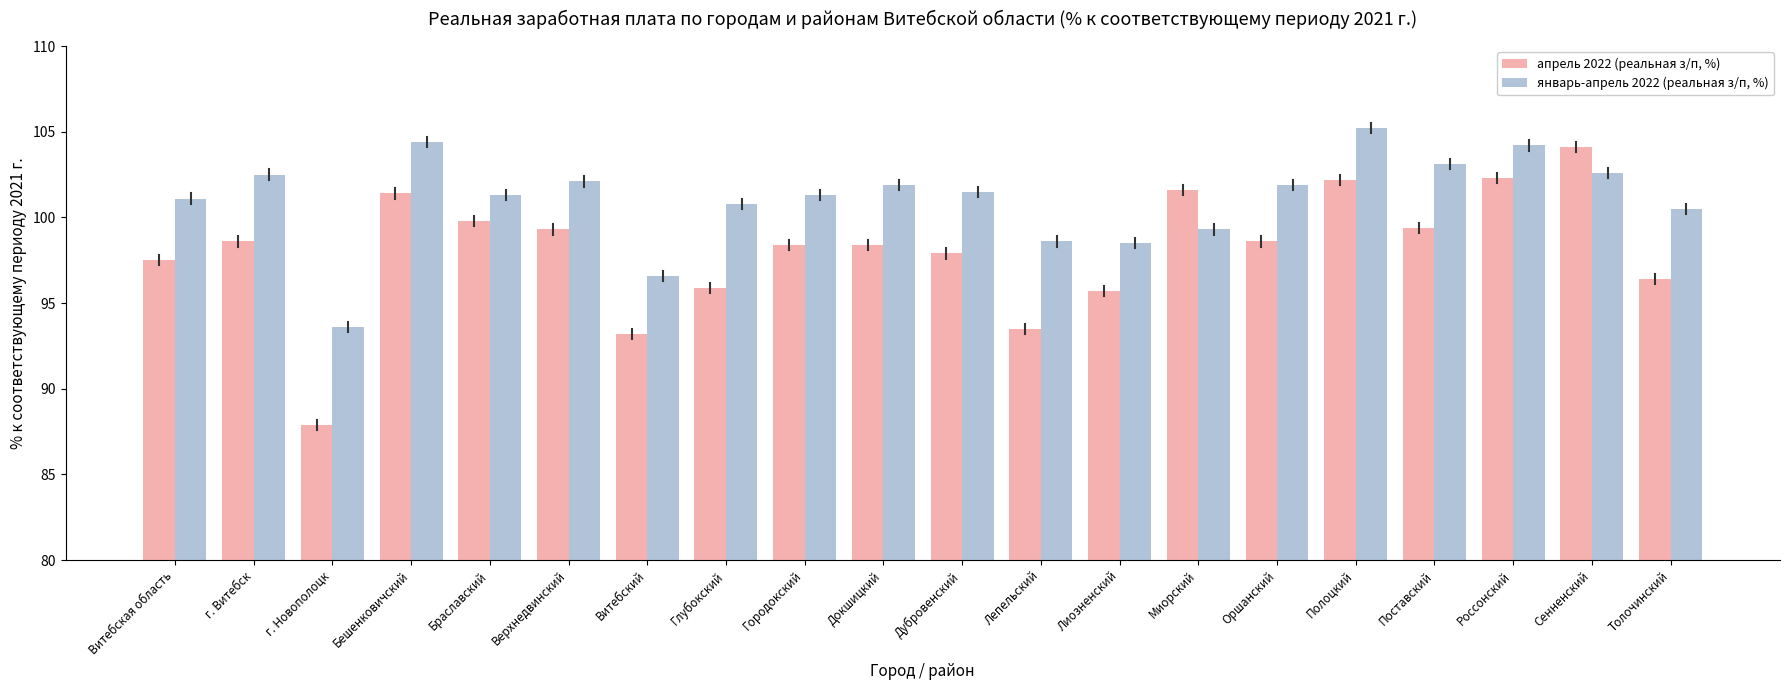

What is the approximate value of январь-апрель 2022 (реальная з/п, %) at Сенненский?

102.6